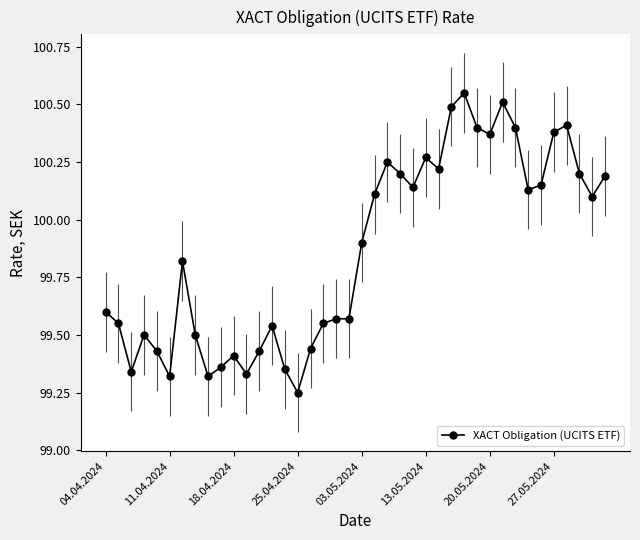

At which label is XACT Obligation (UCITS ETF) closest to 99?

25.04.2024